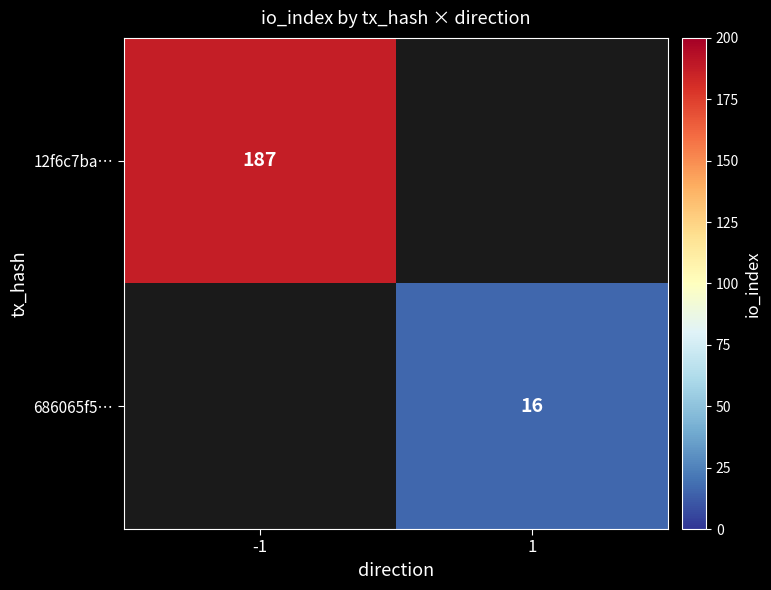

Is the value of 12f6c7ba… at -1 greater than the value of 686065f5… at 1?

Yes